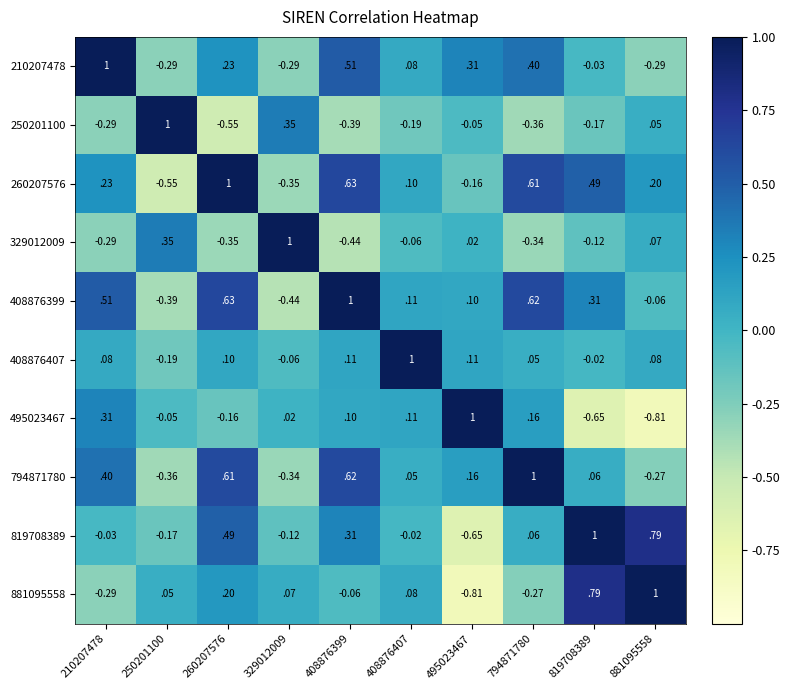

Is the value of 881095558 at 260207576 greater than the value of 250201100 at 250201100?

No